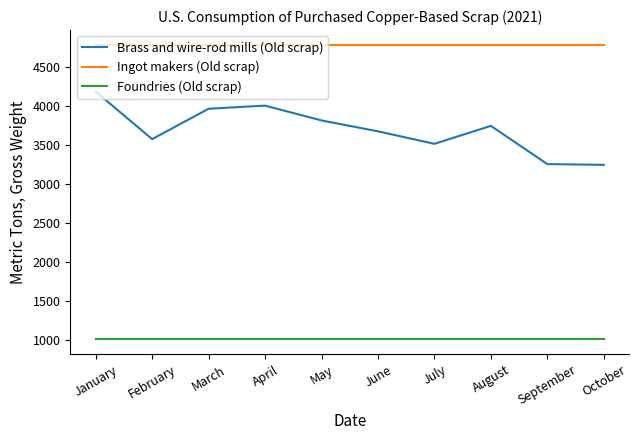

What is the sum of all Brass and wire-rod mills (Old scrap) values?

37030